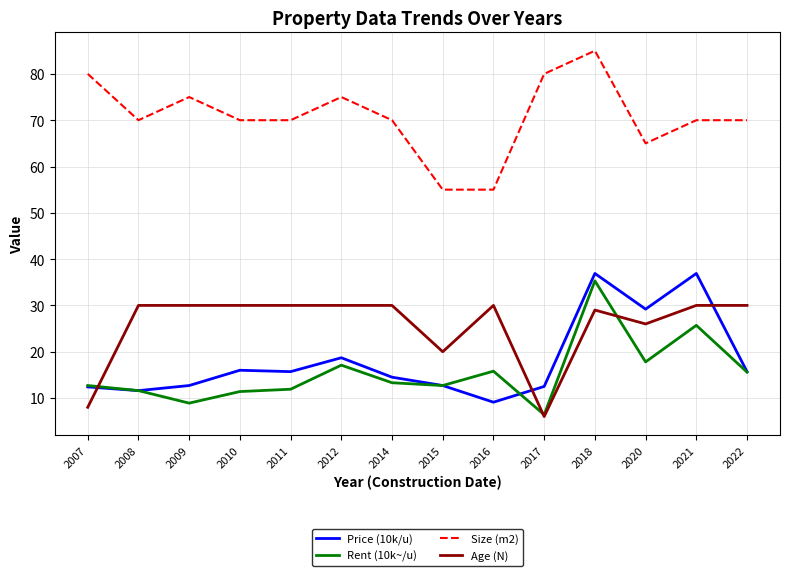

At which label is Rent (10k~/u) closest to 20?

2020